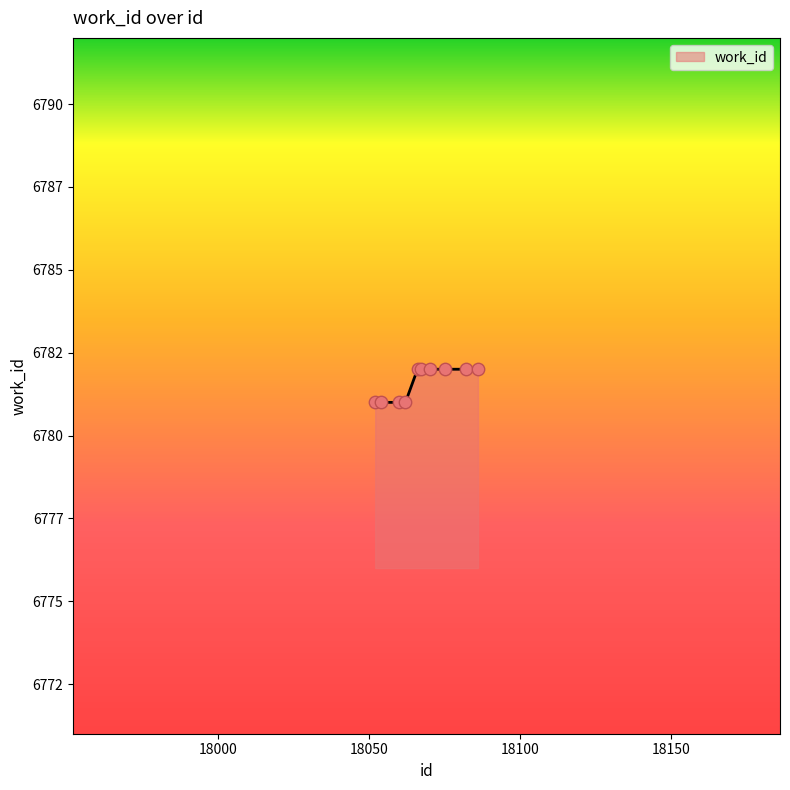

Is this an area chart (filled region under the line)?

Yes